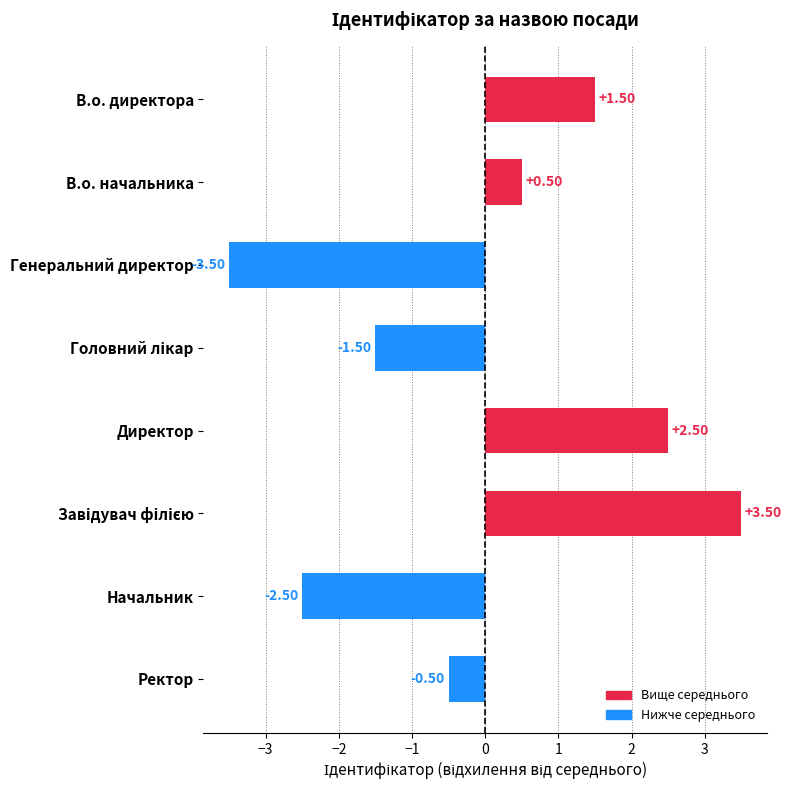

Between В.о. начальника and Ректор, which is larger?

В.о. начальника